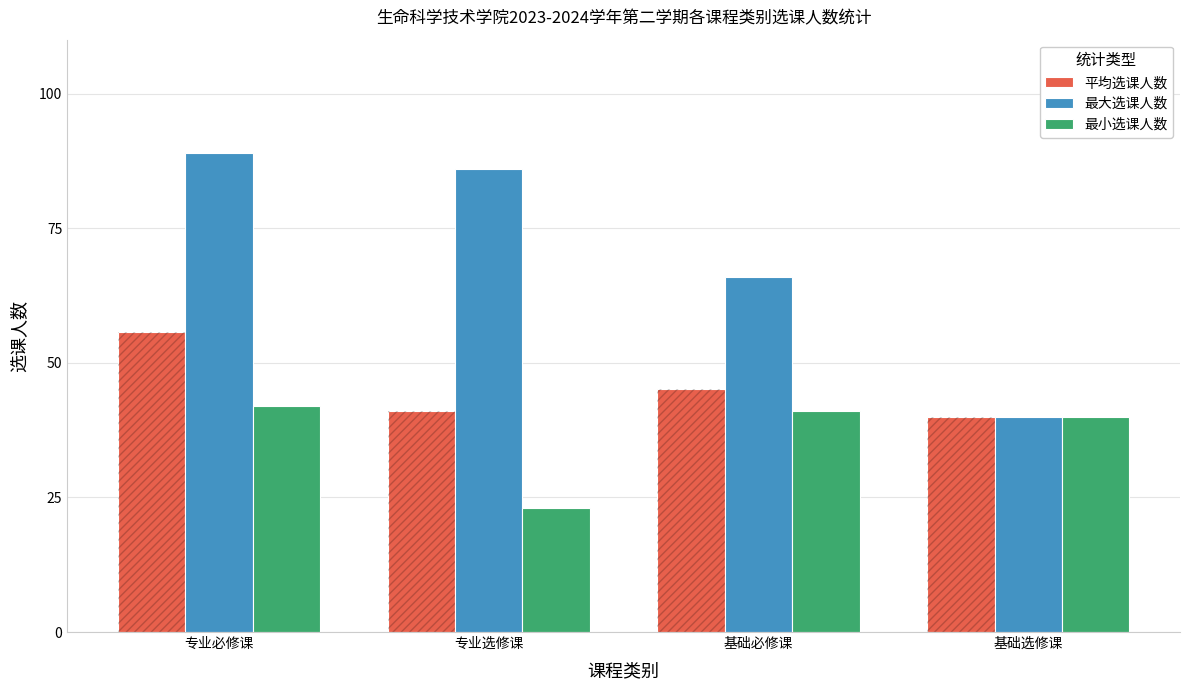

Which series has the widest spread of values?

最大选课人数